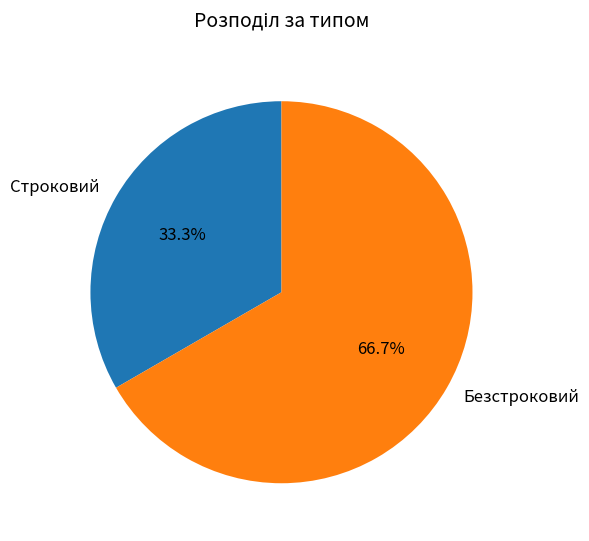

Combined, what portion of the pie is Строковий and Безстроковий?

100.0%